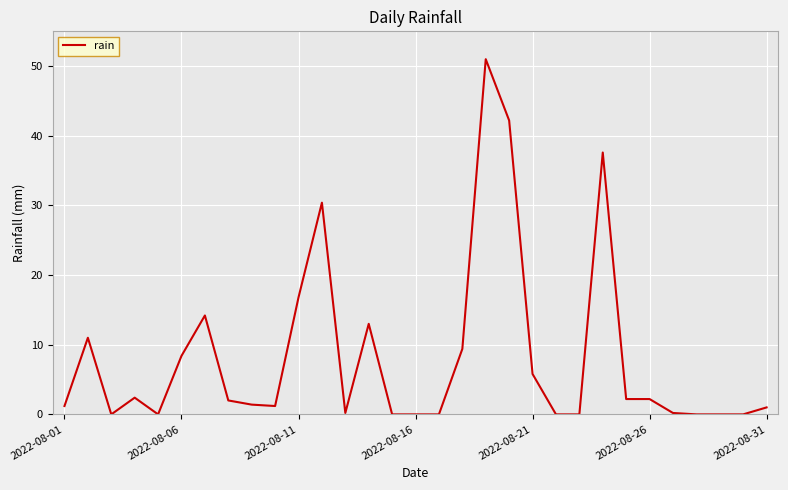

What is the greatest value displayed?

51.0